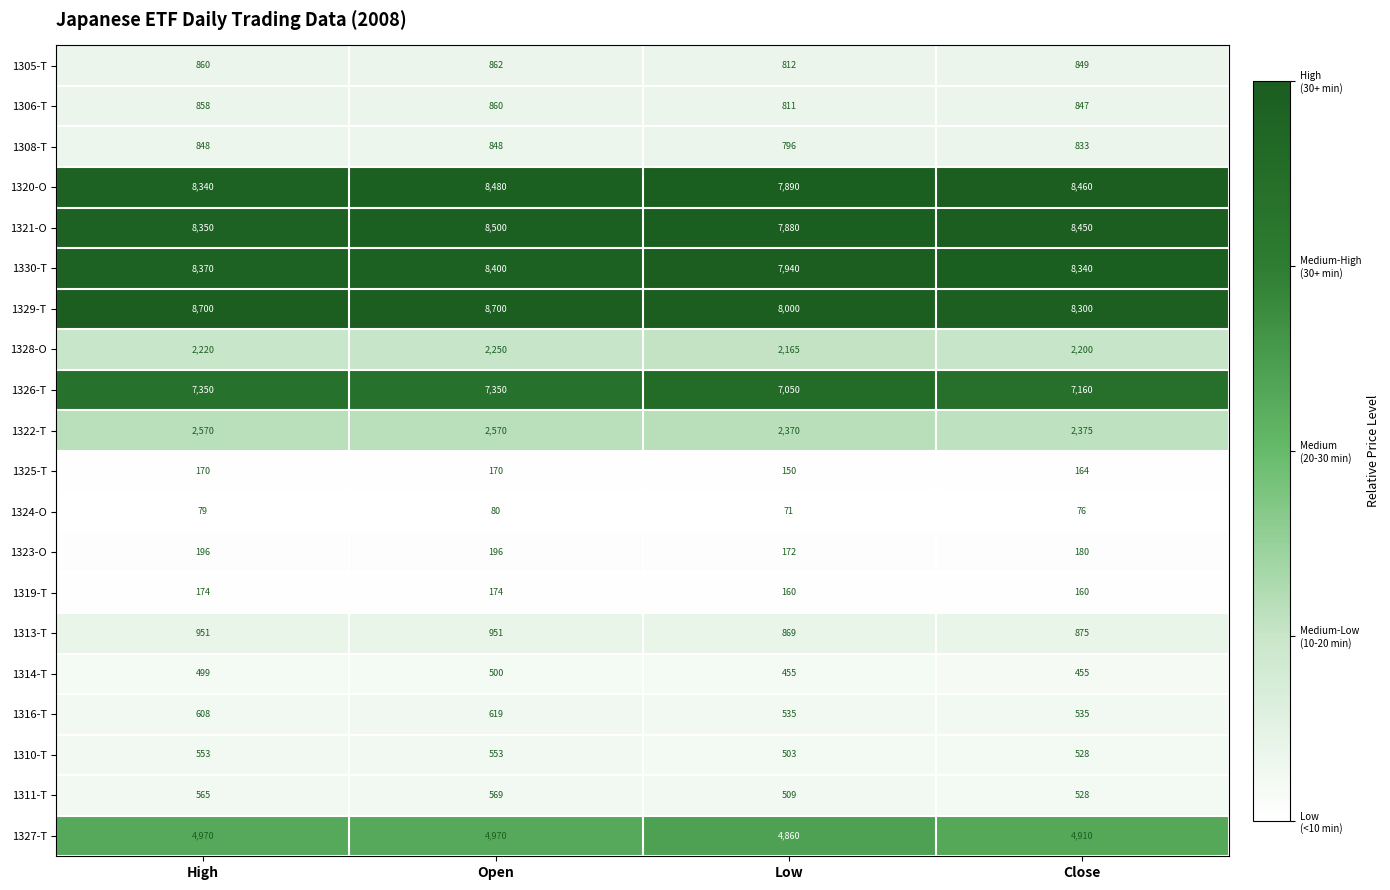

List the series in order of their peak value, highest first.

1329-T, 1321-O, 1320-O, 1330-T, 1326-T, 1327-T, 1322-T, 1328-O, 1313-T, 1305-T, 1306-T, 1308-T, 1316-T, 1311-T, 1310-T, 1314-T, 1323-O, 1319-T, 1325-T, 1324-O